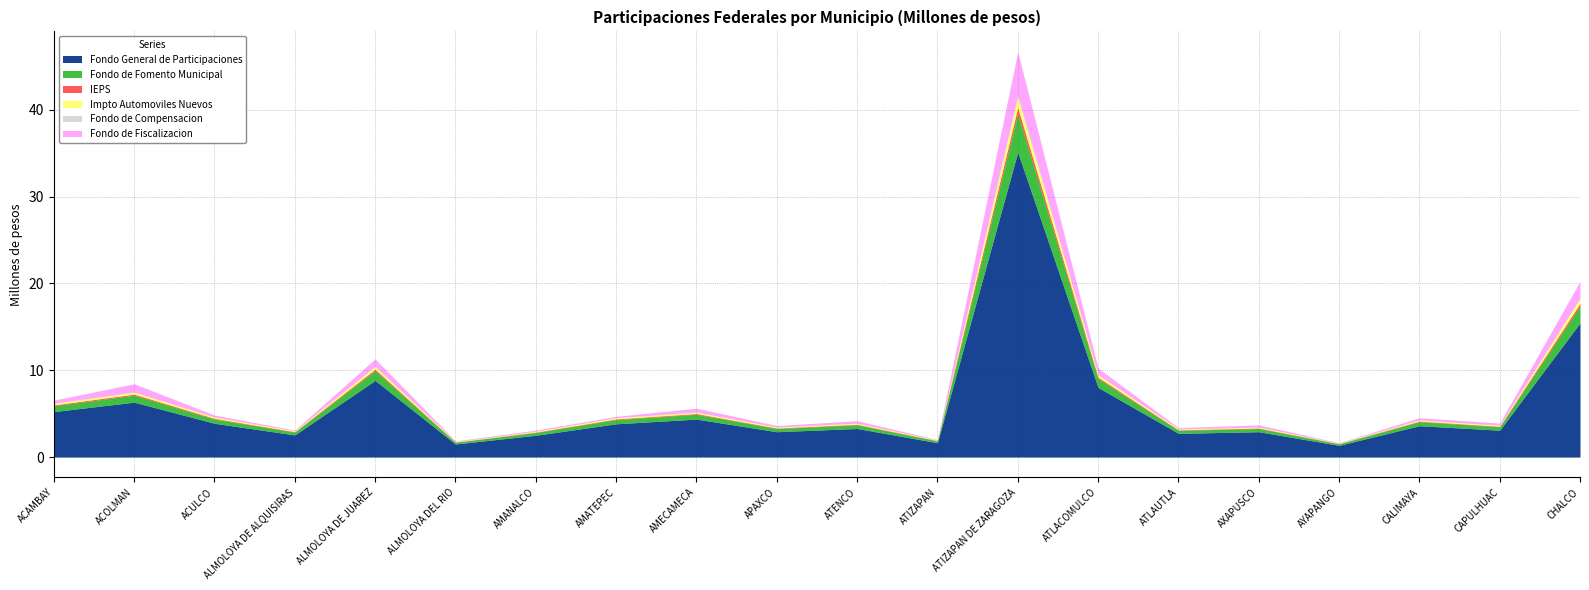

True or false: IEPS and Fondo General de Participaciones cross at least once.

False